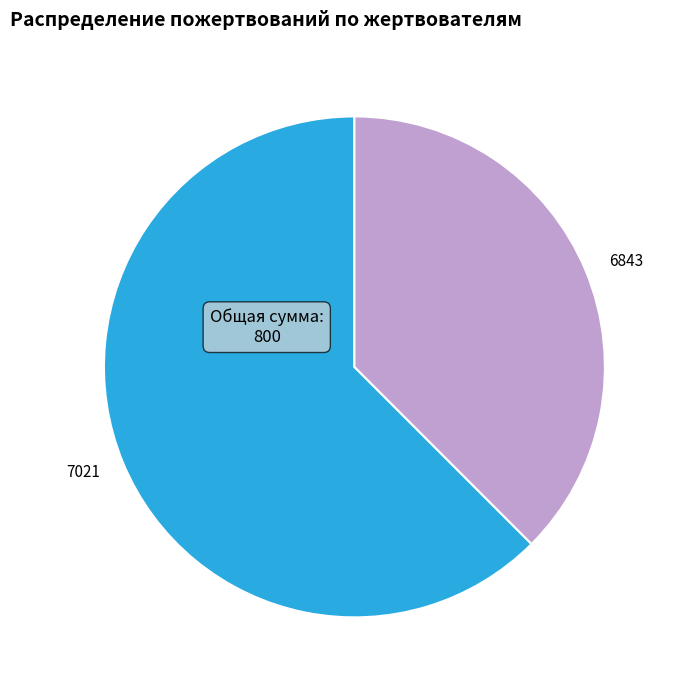

Approximately how many times larger is the value at 6843 compared to 7021?

0.6